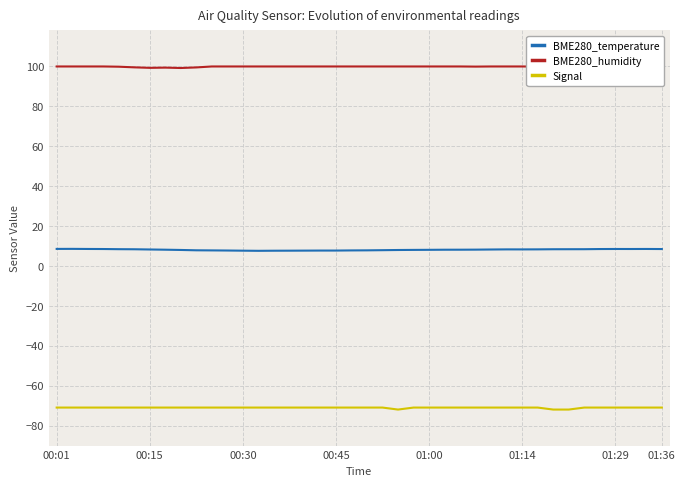

True or false: Signal has a value of -30.4 at 00:15.

False